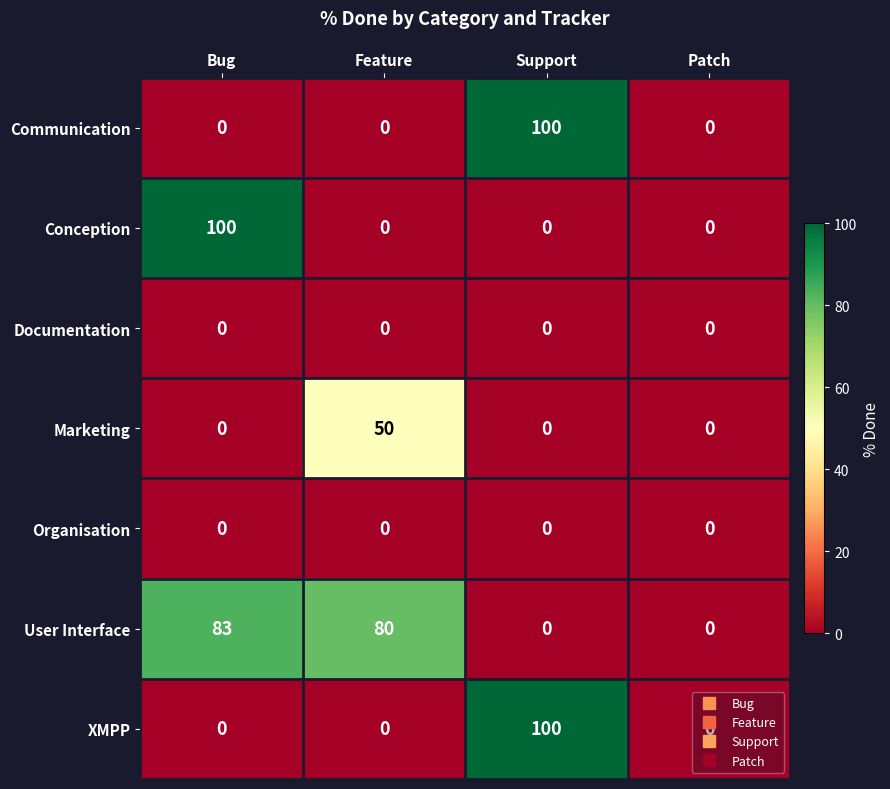

What is the difference between the Communication values at Support and Bug?

100